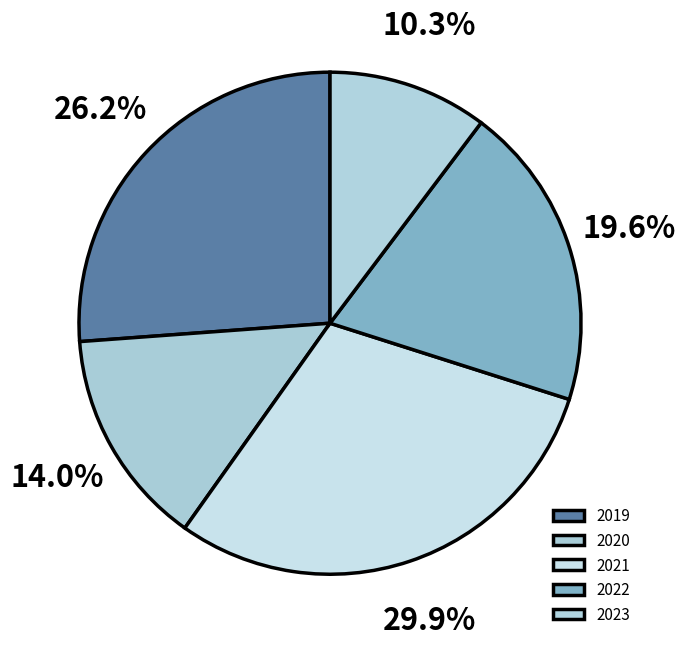

Which slice is the largest?

2021